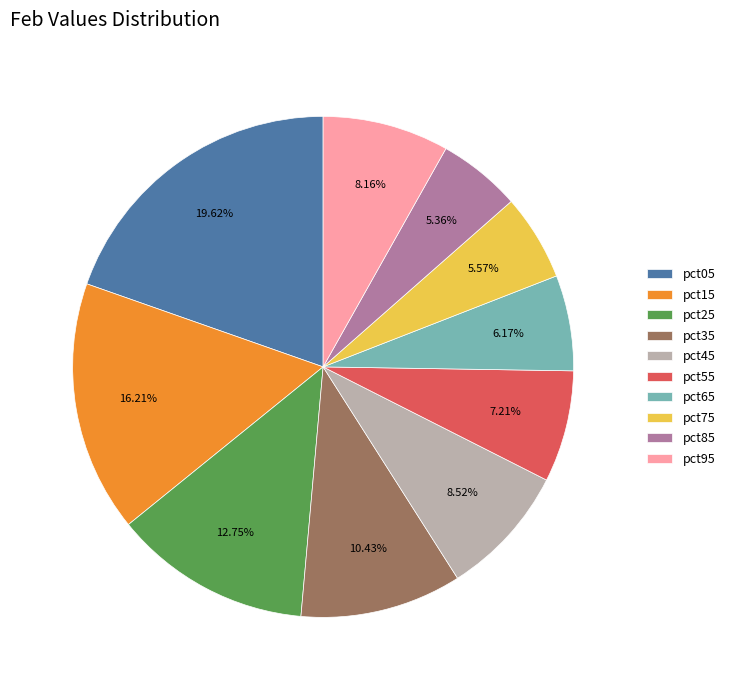

The pct85 slice represents 12% of the pie. True or false?

False